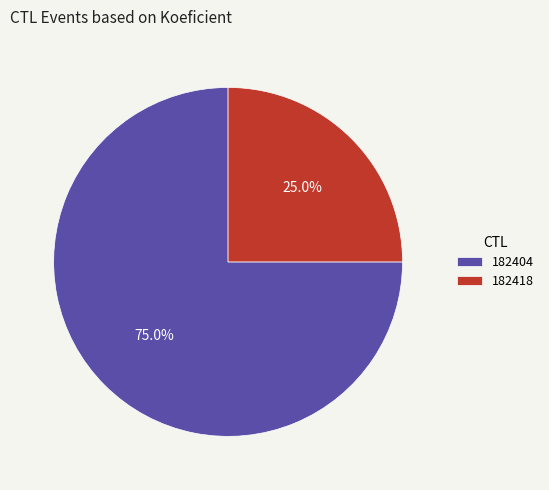

How many slices are in this pie chart?

2